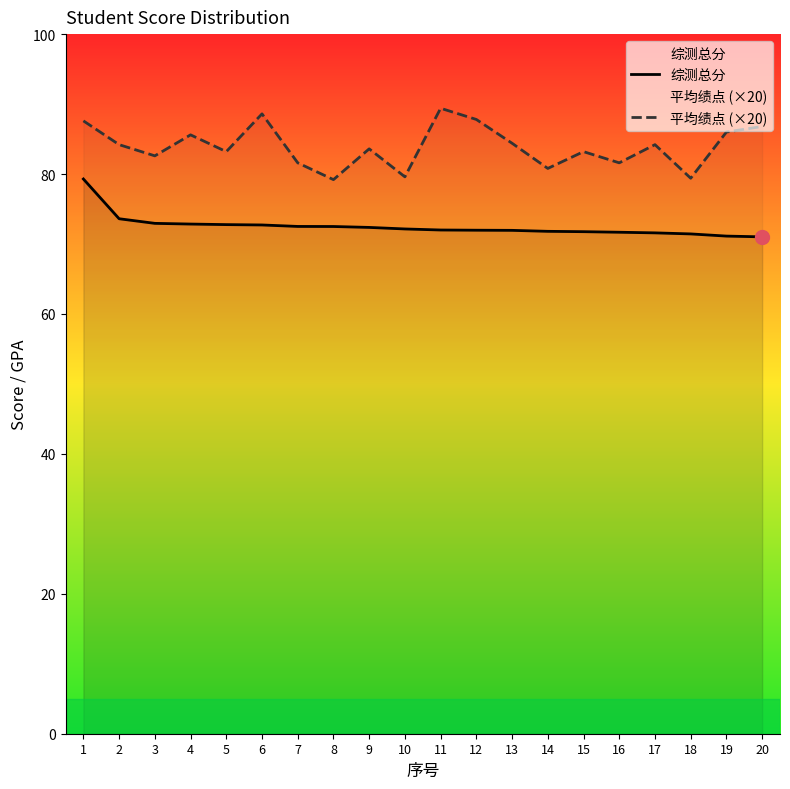

True or false: 综测总分 and 平均绩点 (×20) intersect in this chart.

False